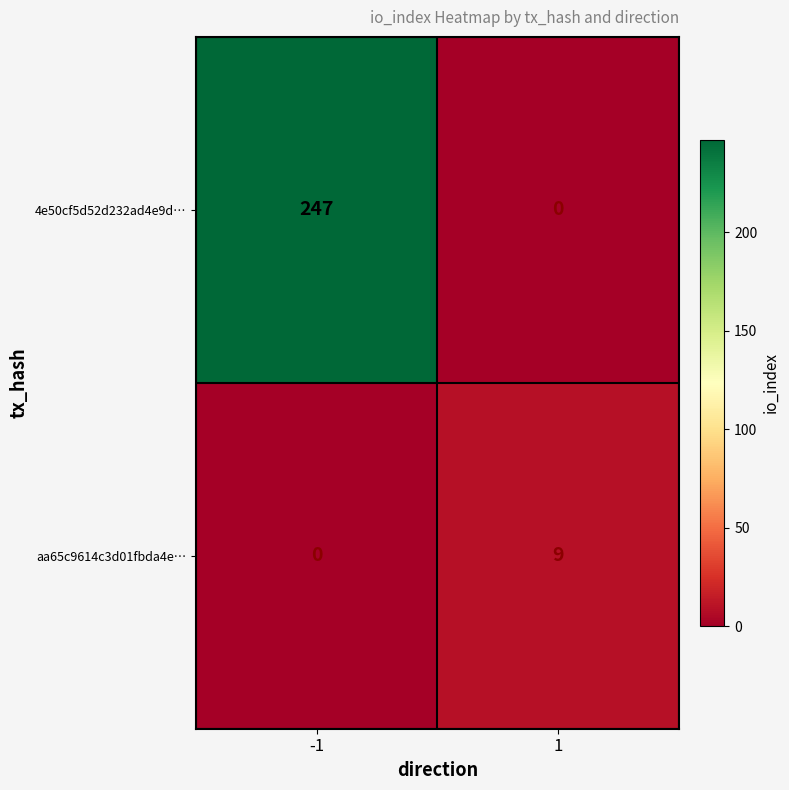

True or false: 4e50cf5d52d232ad4e9d… has a value of 247 at -1.

True